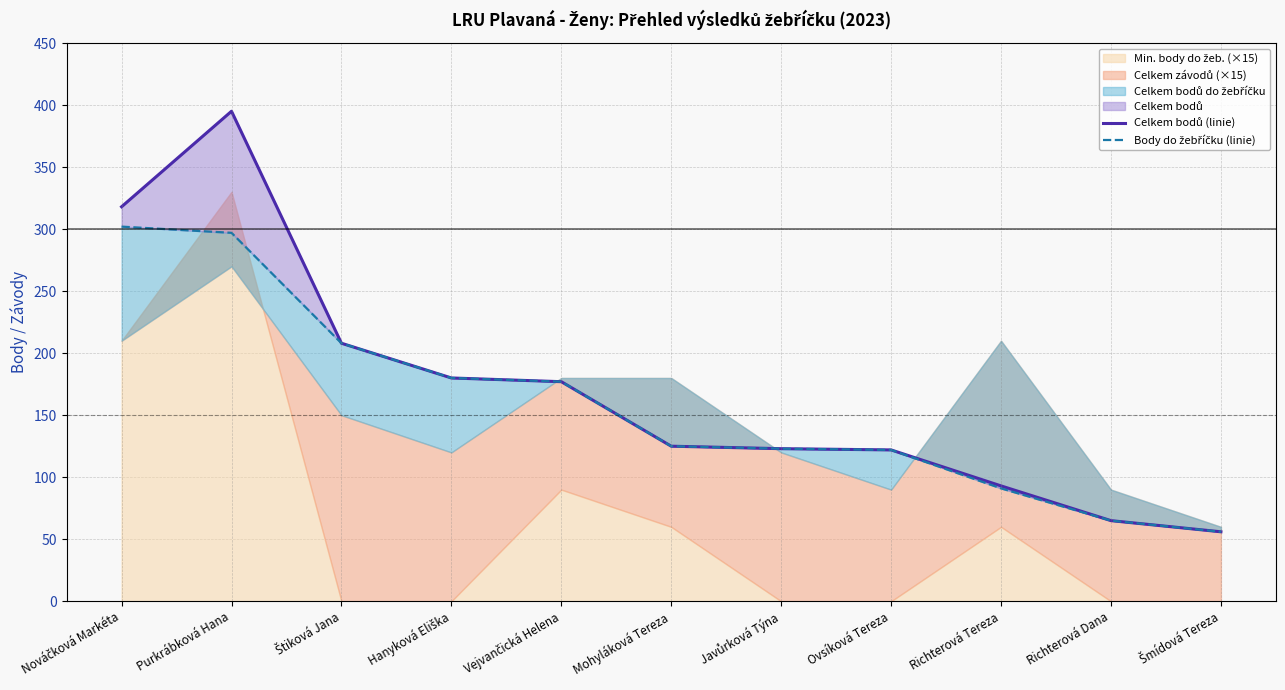

At which label does Celkem bodů (linie) reach its peak?

Purkrábková Hana